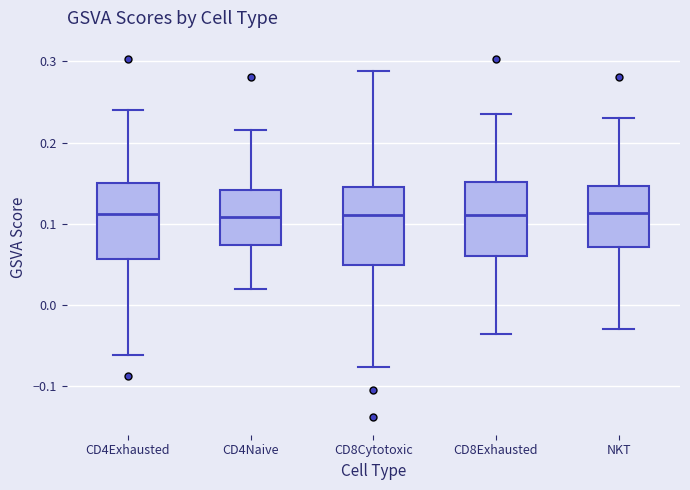

Reading left to right, transcribe this box plot: for each box, give where its median line is, the range the box spans, and where its two whiskers end, as read against the y-axis. The values are not printed on the chart, so give them approximately, as read against the axis.

CD4Exhausted: median 0.11, box 0.06 to 0.15, whiskers -0.06 to 0.24
CD4Naive: median 0.11, box 0.07 to 0.14, whiskers 0.02 to 0.22
CD8Cytotoxic: median 0.11, box 0.05 to 0.15, whiskers -0.08 to 0.29
CD8Exhausted: median 0.11, box 0.06 to 0.15, whiskers -0.04 to 0.24
NKT: median 0.11, box 0.07 to 0.15, whiskers -0.03 to 0.23